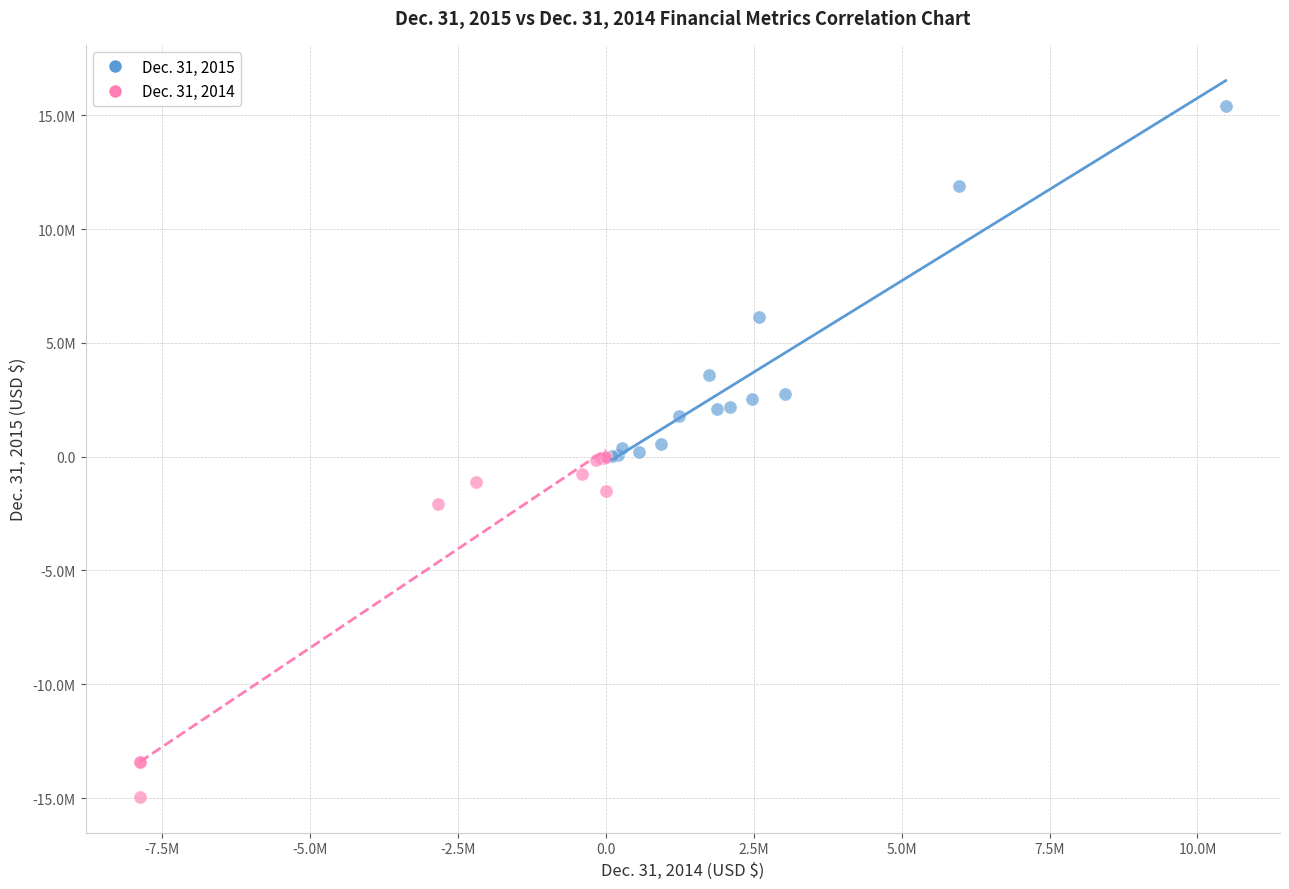

What are all the series names shown in the legend?

Dec. 31, 2015, Dec. 31, 2014